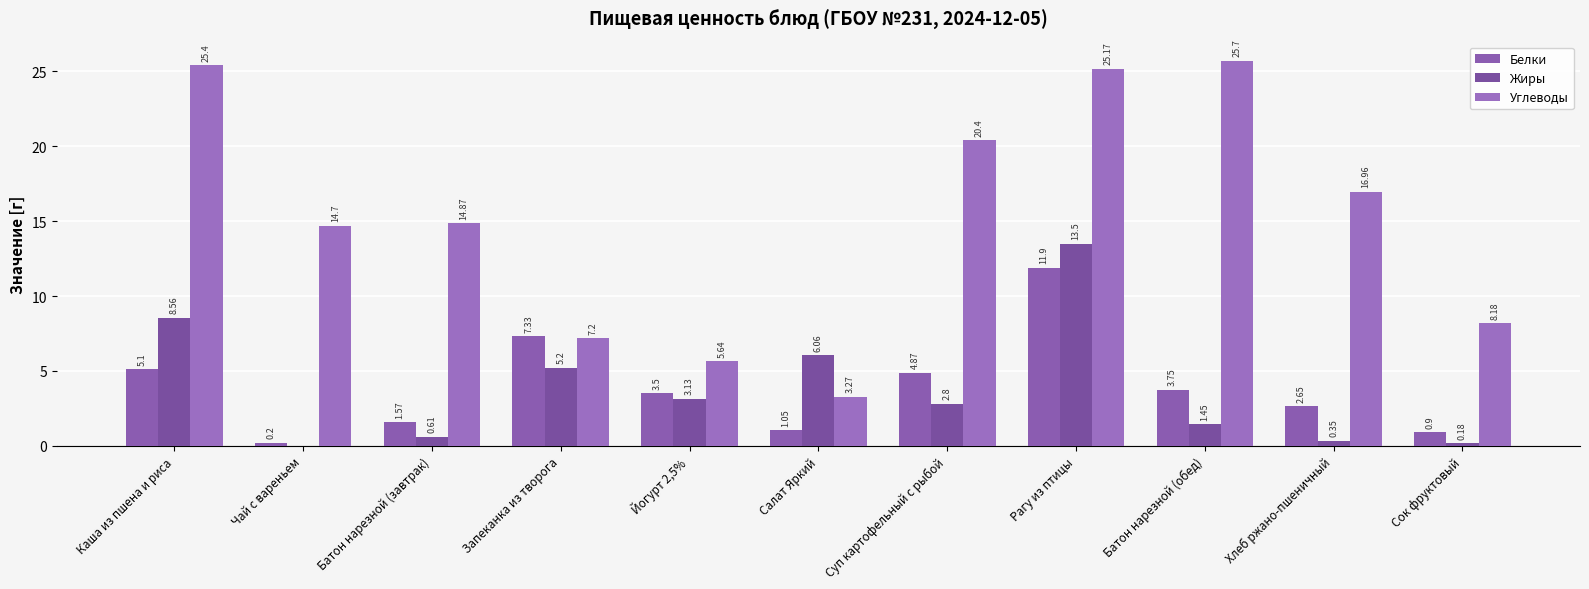

Count the number of categories in the chart.

11